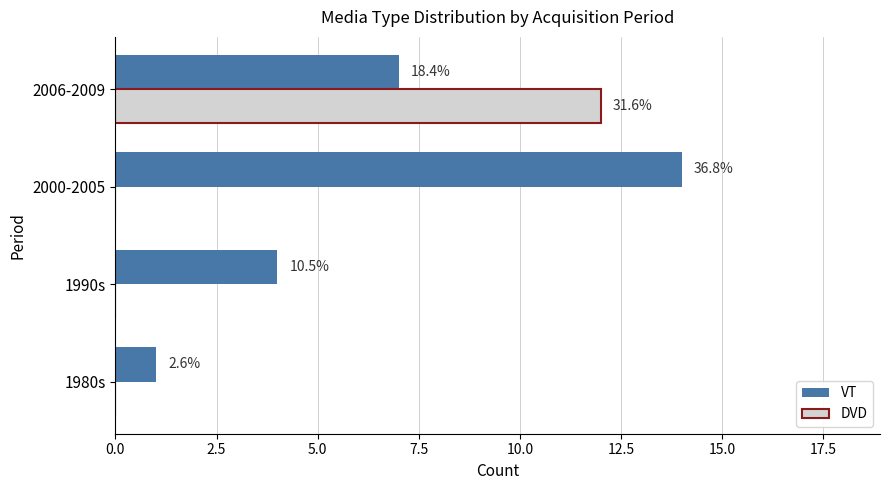

What are all the series names shown in the legend?

VT, DVD